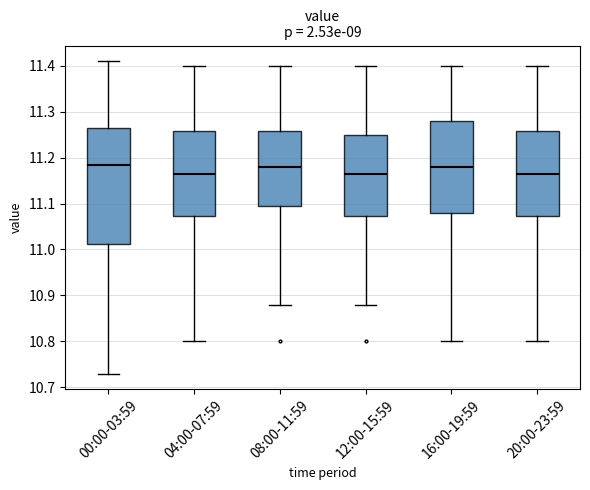

Where does the upper whisker of the box for 12:00-15:59 end on the y-axis? The values are not printed on the chart, so give them approximately, as read against the axis.

11.40